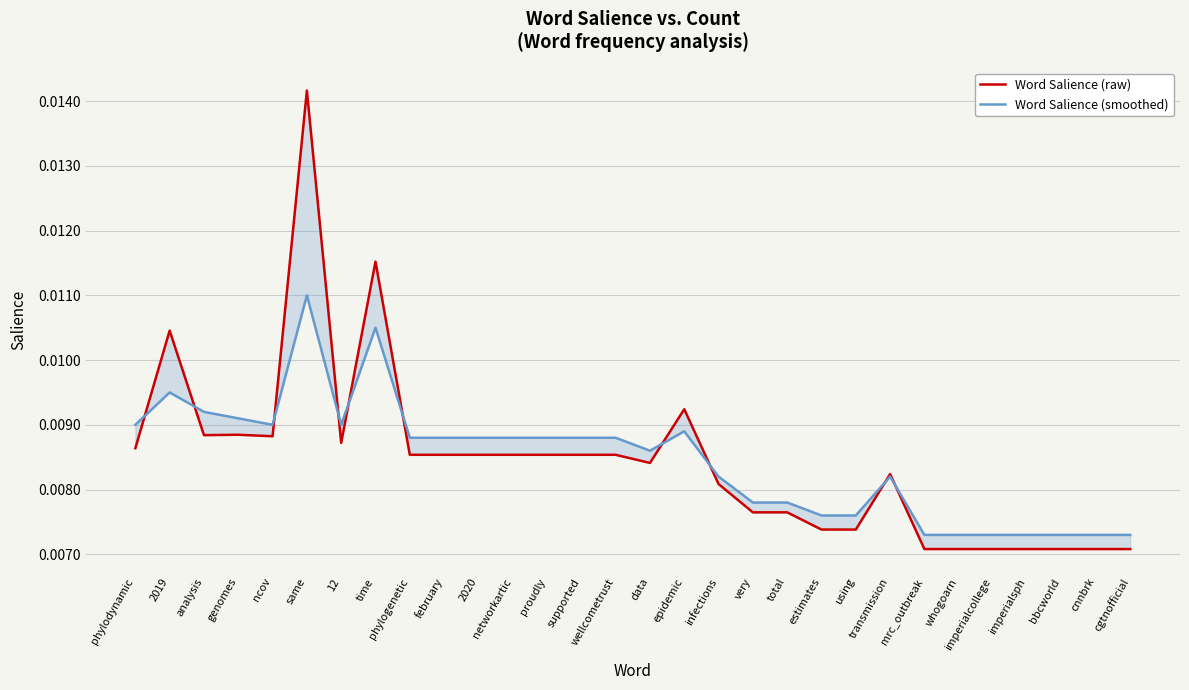

Reading right to left, transcribe all the data shown in this chart.

Word Salience (raw): cgtnofficial=0.0	cnnbrk=0.0	bbcworld=0.0	imperialsph=0.0	imperialcollege=0.0	whogoarn=0.0	mrc_outbreak=0.0	transmission=0.0	using=0.0	estimates=0.0	total=0.0	very=0.0	infections=0.0	epidemic=0.0	data=0.0	wellcometrust=0.0	supported=0.0	proudly=0.0	networkartic=0.0	2020=0.0	february=0.0	phylogenetic=0.0	time=0.0	12=0.0	same=0.0	ncov=0.0	genomes=0.0	analysis=0.0	2019=0.0	phylodynamic=0.0
Word Salience (smoothed): cgtnofficial=0.0	cnnbrk=0.0	bbcworld=0.0	imperialsph=0.0	imperialcollege=0.0	whogoarn=0.0	mrc_outbreak=0.0	transmission=0.0	using=0.0	estimates=0.0	total=0.0	very=0.0	infections=0.0	epidemic=0.0	data=0.0	wellcometrust=0.0	supported=0.0	proudly=0.0	networkartic=0.0	2020=0.0	february=0.0	phylogenetic=0.0	time=0.0	12=0.0	same=0.0	ncov=0.0	genomes=0.0	analysis=0.0	2019=0.0	phylodynamic=0.0